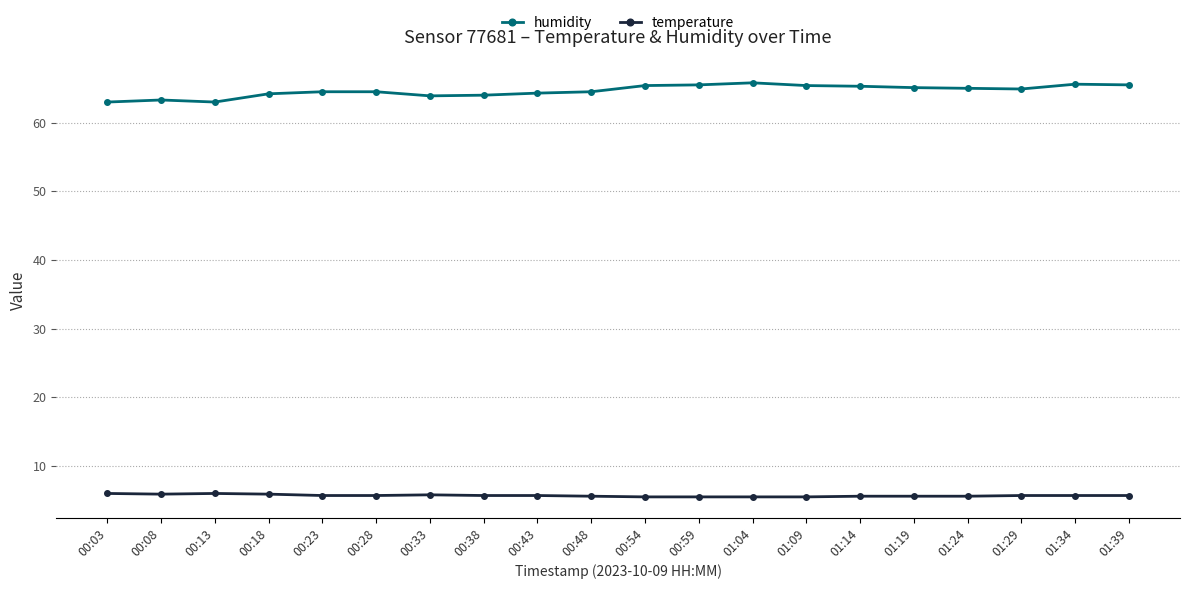

At how many categories does at least one series exceed 49?

20